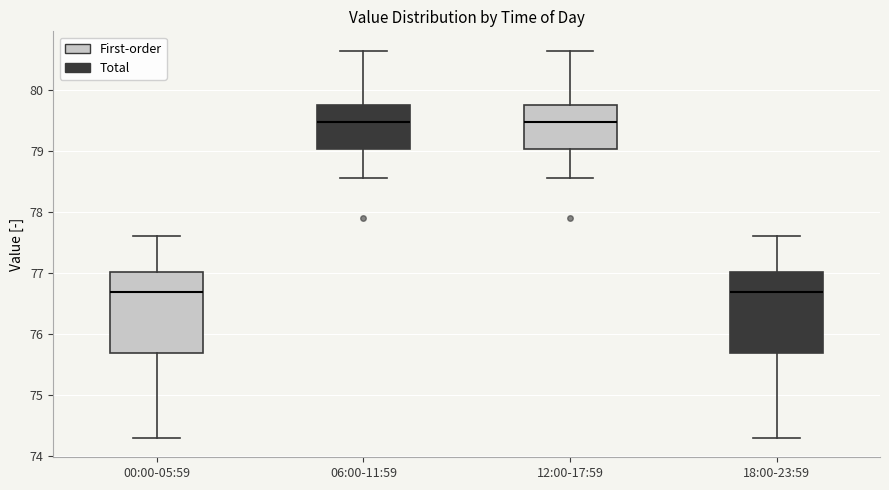

Reading left to right, transcribe this box plot: for each box, give where its median line is, the range the box spans, and where its two whiskers end, as read against the y-axis. The values are not printed on the chart, so give them approximately, as read against the axis.

00:00-05:59: median 76.7, box 75.7 to 77.0, whiskers 74.3 to 77.6
06:00-11:59: median 79.5, box 79.0 to 79.8, whiskers 78.6 to 80.7
12:00-17:59: median 79.5, box 79.0 to 79.8, whiskers 78.6 to 80.7
18:00-23:59: median 76.7, box 75.7 to 77.0, whiskers 74.3 to 77.6